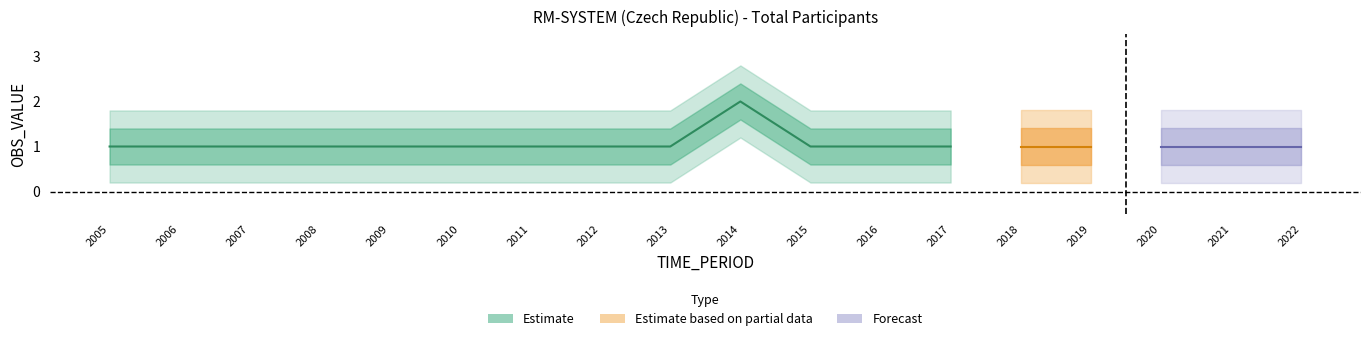

What is the total value across all series at 2012?

1